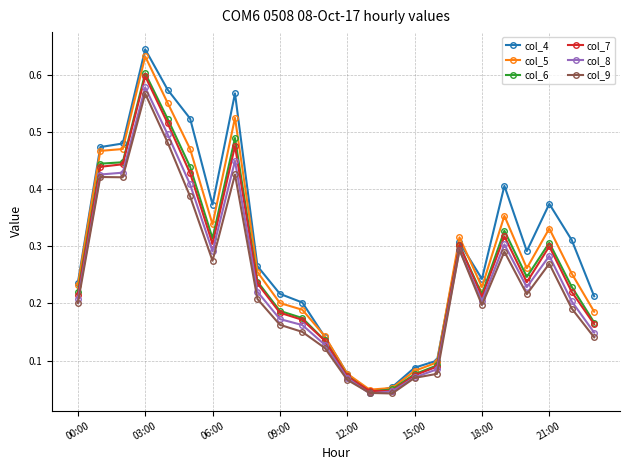

Which series has the largest range (max minus min)?

col_4